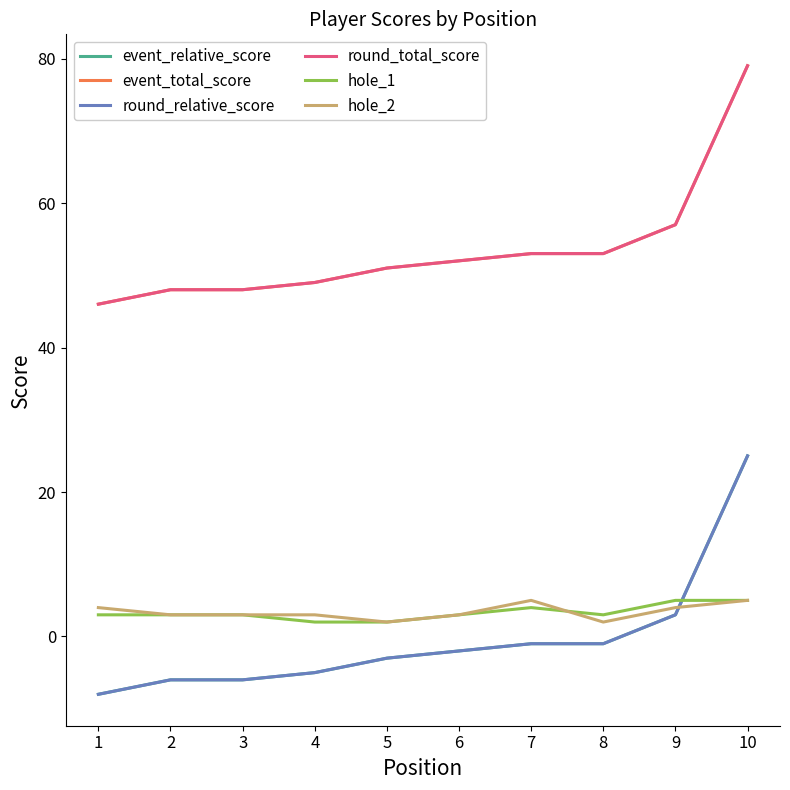

Does the chart have visible grid lines?

No